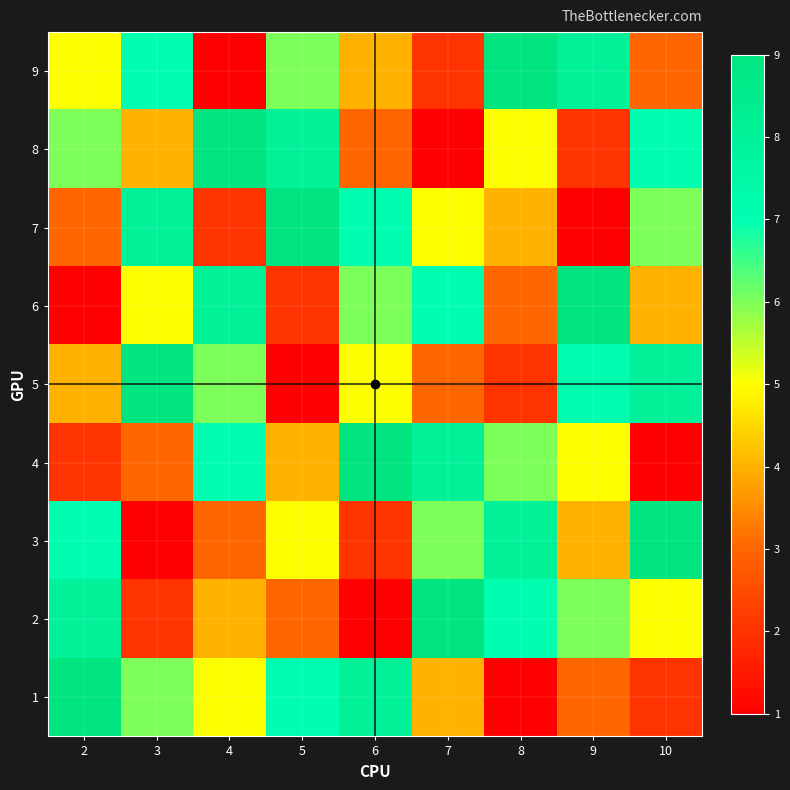

Reading left to right, what are all the values shown in this chart?

1: 2=9	3=6	4=5	5=7	6=8	7=4	8=1	9=3	10=2
2: 2=8	3=2	4=4	5=3	6=1	7=9	8=7	9=6	10=5
3: 2=7	3=1	4=3	5=5	6=2	7=6	8=8	9=4	10=9
4: 2=2	3=3	4=7	5=4	6=9	7=8	8=6	9=5	10=1
5: 2=4	3=9	4=6	5=1	6=5	7=3	8=2	9=7	10=8
6: 2=1	3=5	4=8	5=2	6=6	7=7	8=3	9=9	10=4
7: 2=3	3=8	4=2	5=9	6=7	7=5	8=4	9=1	10=6
8: 2=6	3=4	4=9	5=8	6=3	7=1	8=5	9=2	10=7
9: 2=5	3=7	4=1	5=6	6=4	7=2	8=9	9=8	10=3